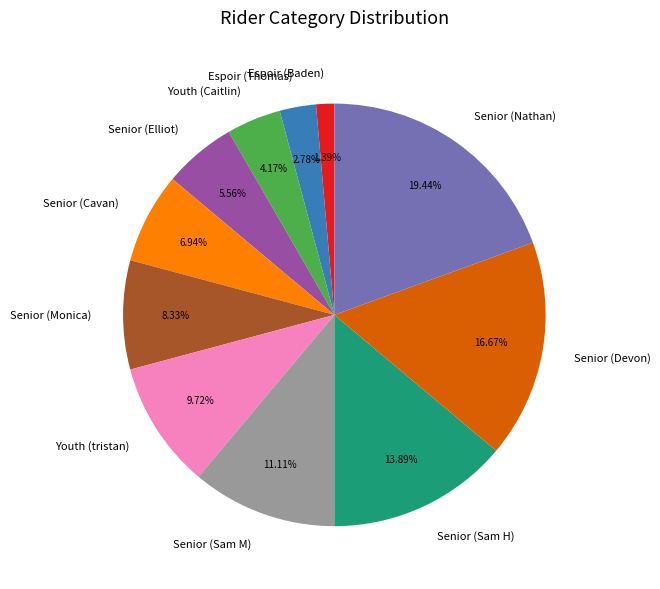

To the nearest percent, what is the average slice percentage?

9%